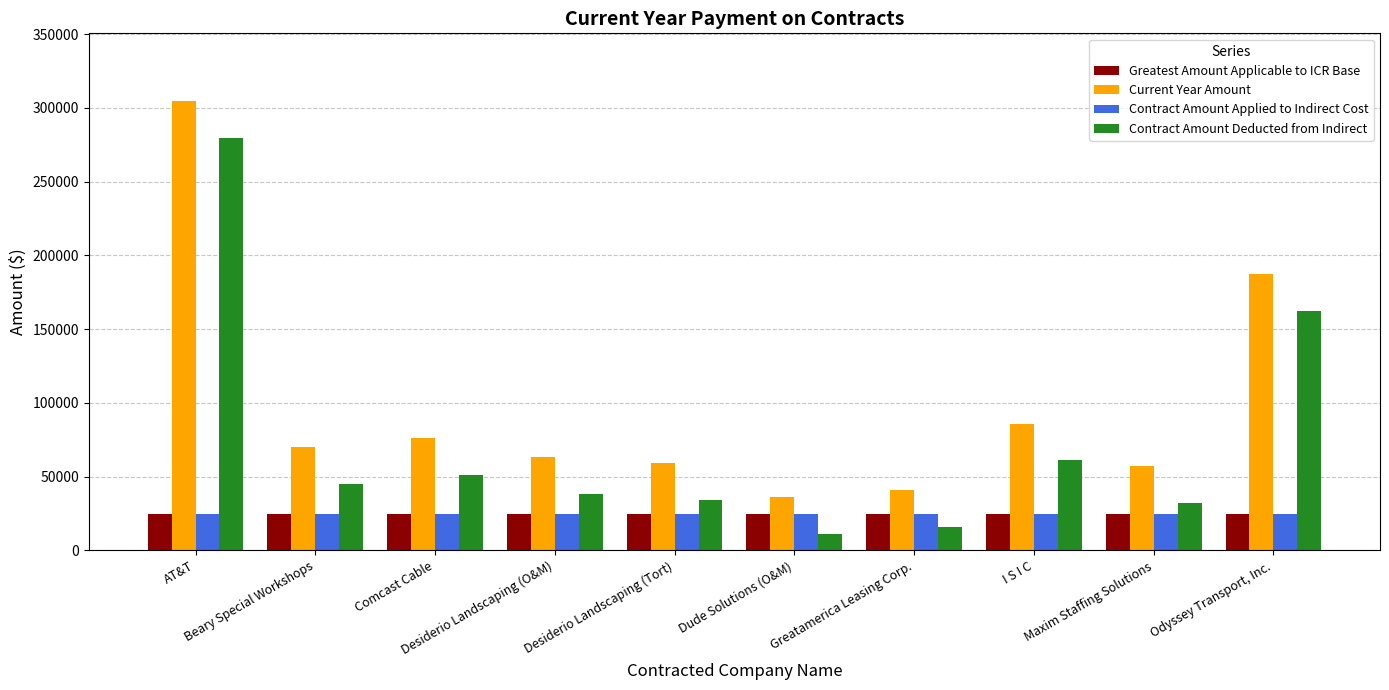

Is it true that Contract Amount Deducted from Indirect equals 15929 at Greatamerica Leasing Corp.?

True